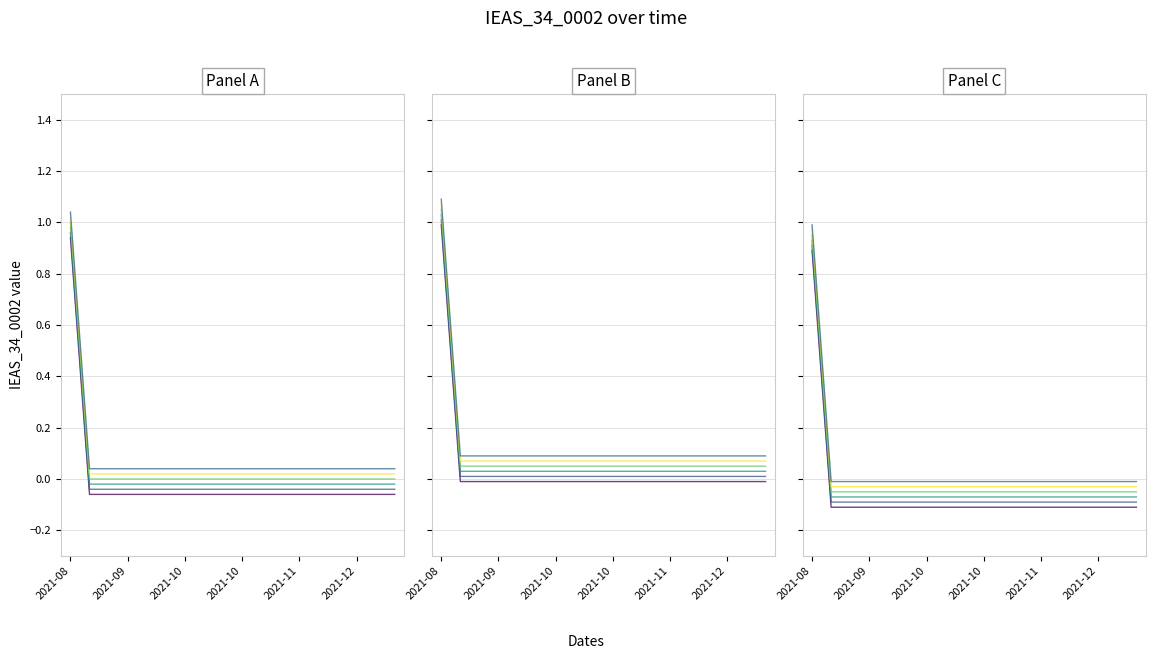

Which has a higher value, 2021-09 or 2021-10?

2021-09